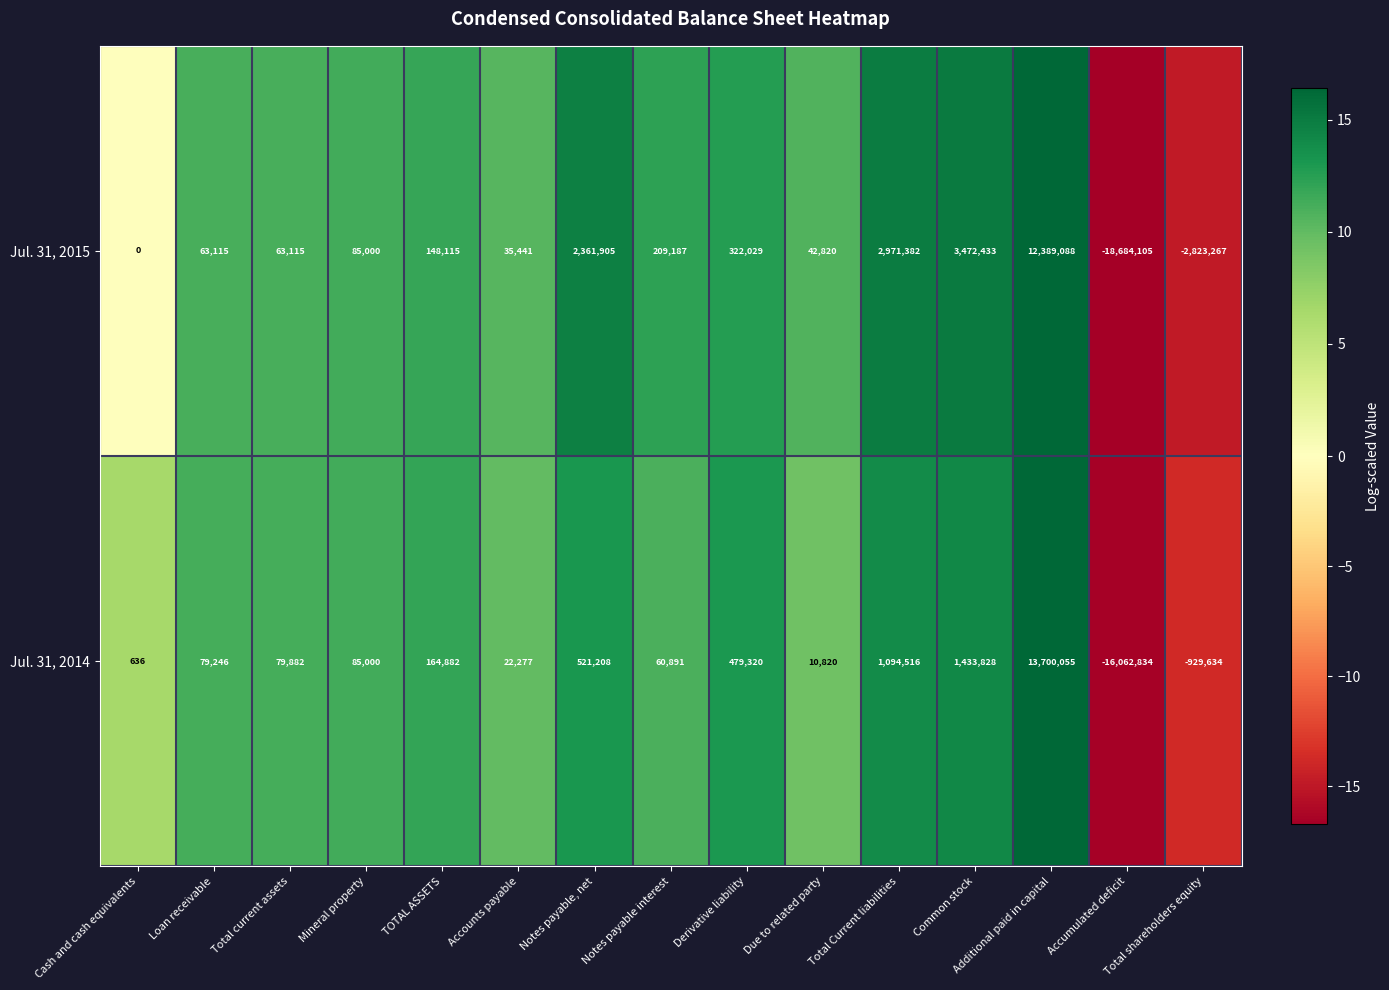

Between Total Current liabilities and Additional paid in capital, which series saw the biggest shift?

Jul. 31, 2014